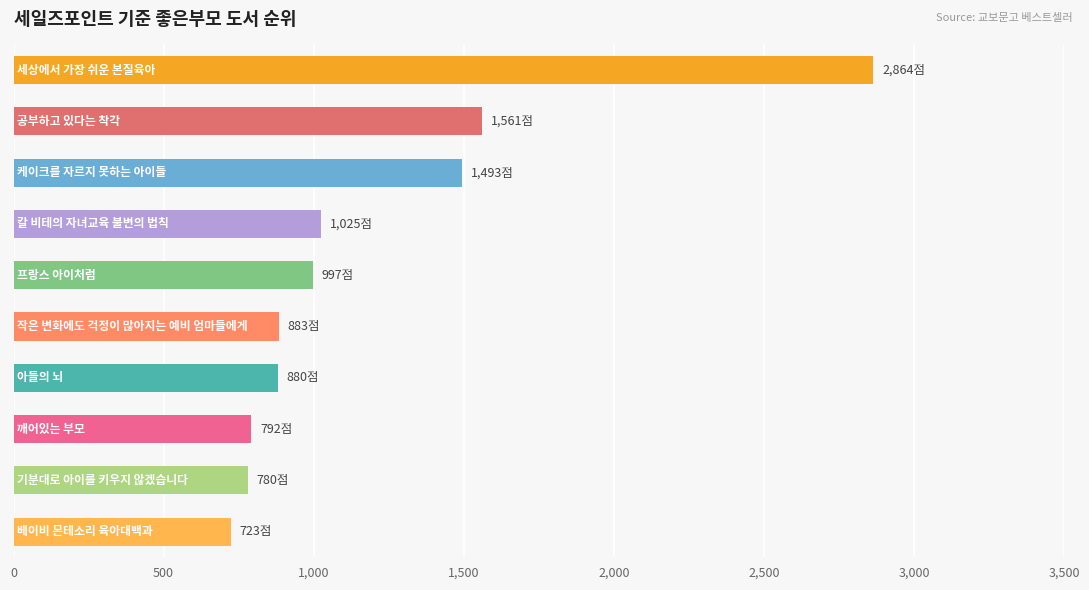

What is the sum of all values?

11998